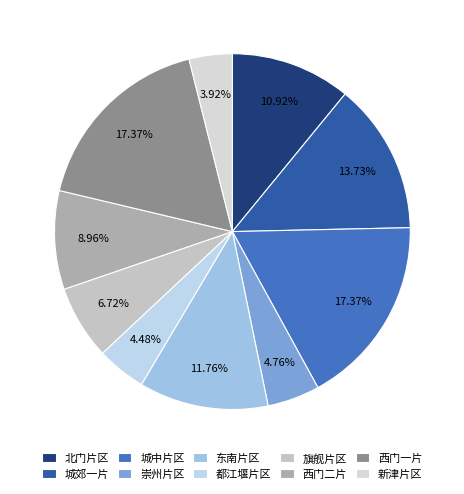

To the nearest percent, what is the average slice percentage?

10%